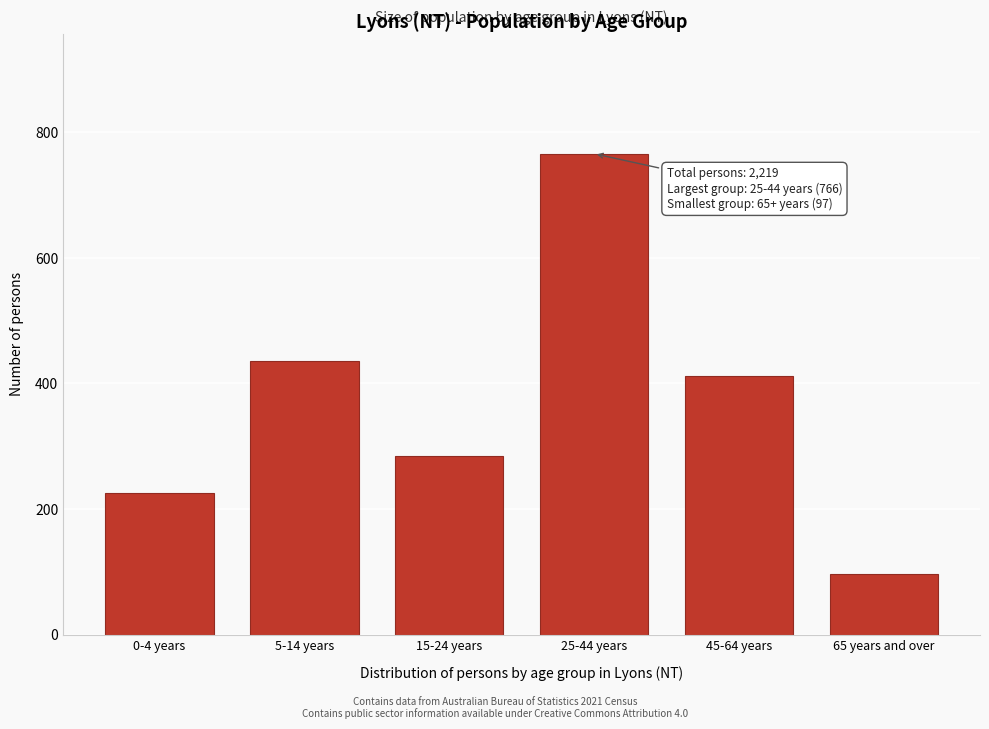

Reading left to right, transcribe all the data shown in this chart.

225	435	284	766	412	97